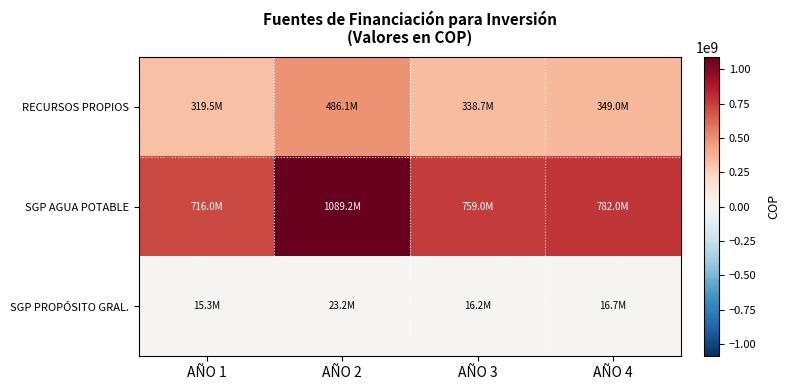

At how many categories does at least one series exceed 458739447?

4